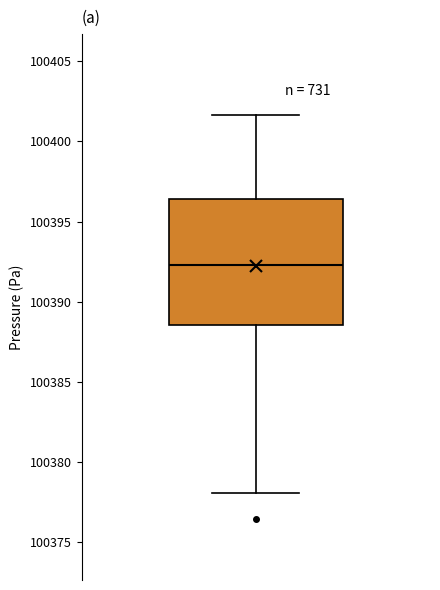

Read this box plot against the y-axis: the position of the median line, the range covered by the box, and the ends of both whiskers. The values are not printed on the chart, so give them approximately, as read against the axis.

median 100392.5, box 100388.5 to 100396.5, whiskers 100378.0 to 100401.5